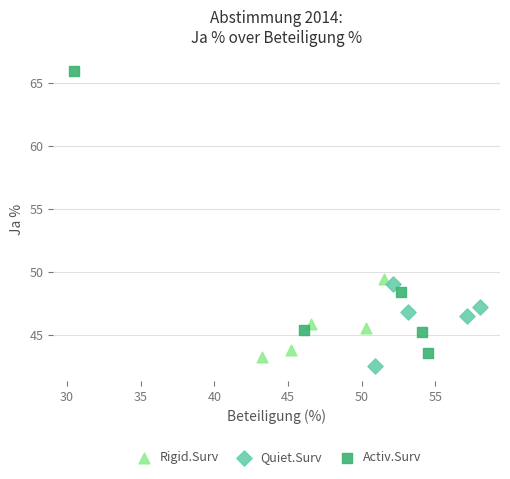

Which series has the widest spread of Y values?

Activ.Surv